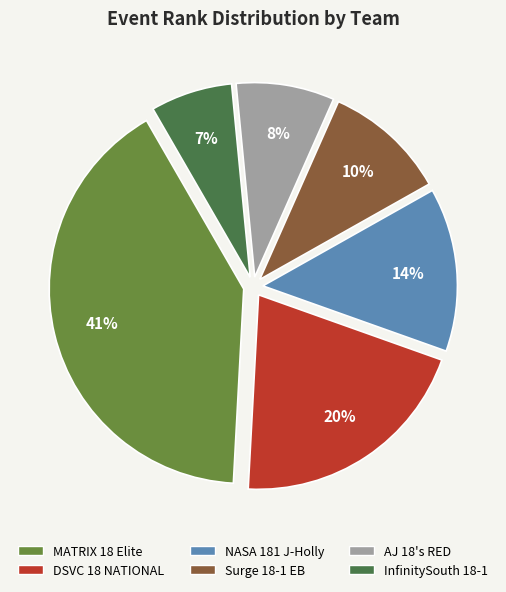

What is the smallest slice in the pie chart?

InfinitySouth 18-1